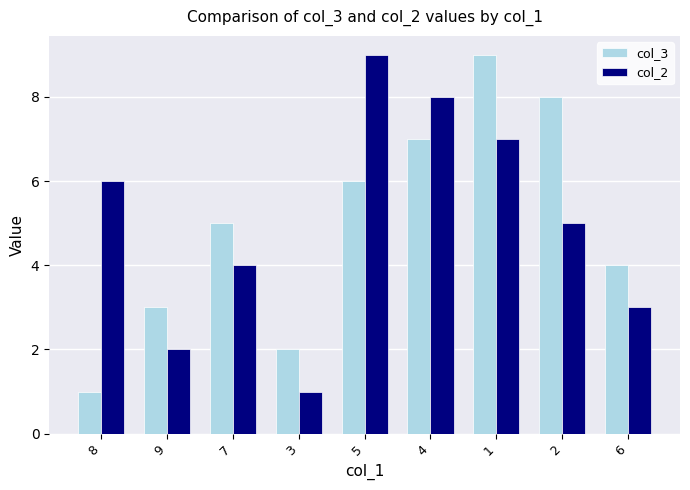

What is the difference between the second highest and second lowest values in the col_2 series?

6